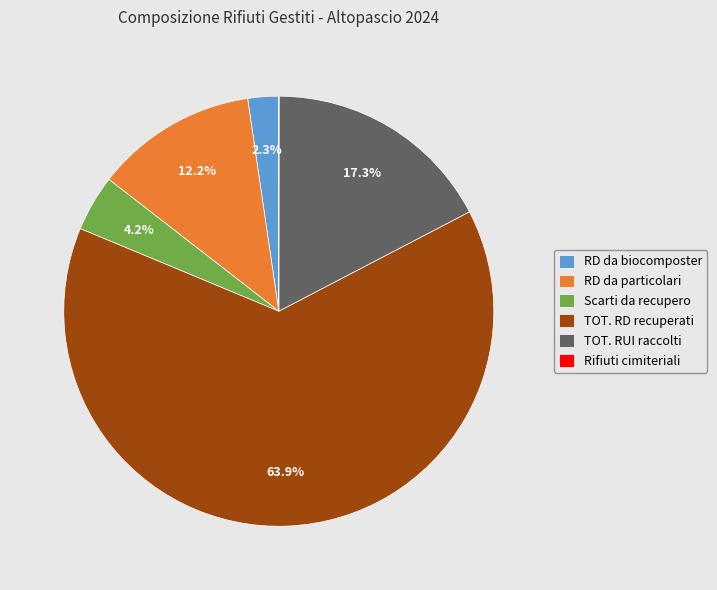

The RD da particolari slice represents 12% of the pie. True or false?

True